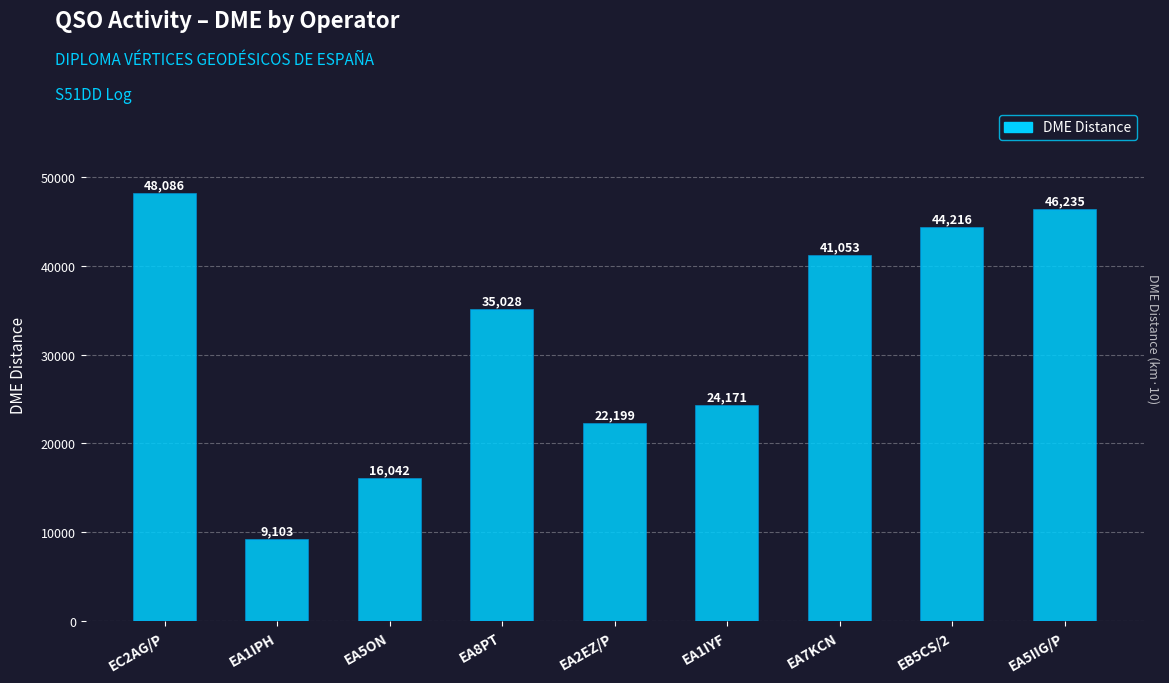

Rank the categories by value from highest to lowest.

EC2AG/P, EA5IIG/P, EB5CS/2, EA7KCN, EA8PT, EA1IYF, EA2EZ/P, EA5ON, EA1IPH